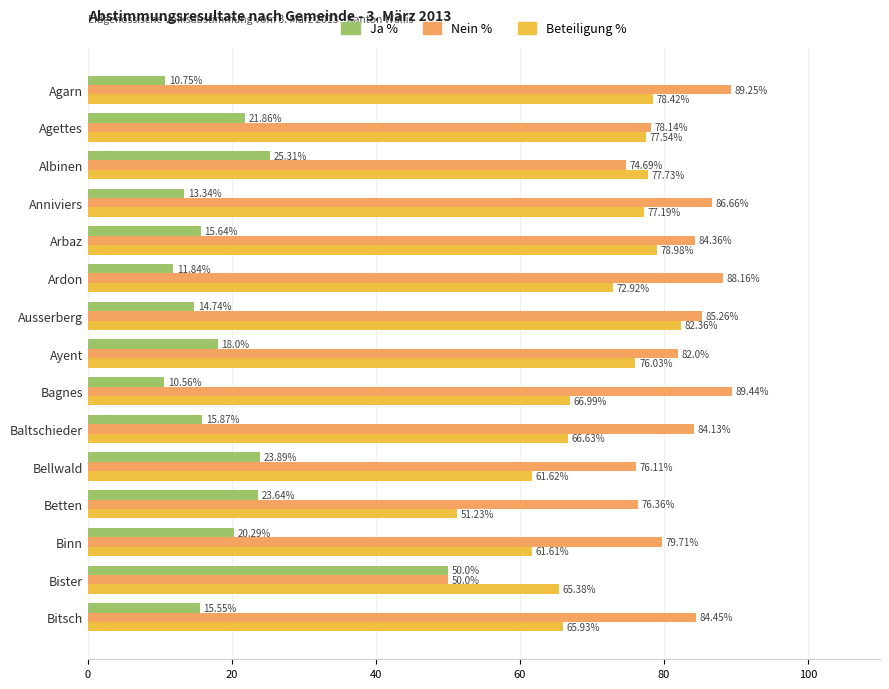

What is the average value of the Nein % series?

80.6